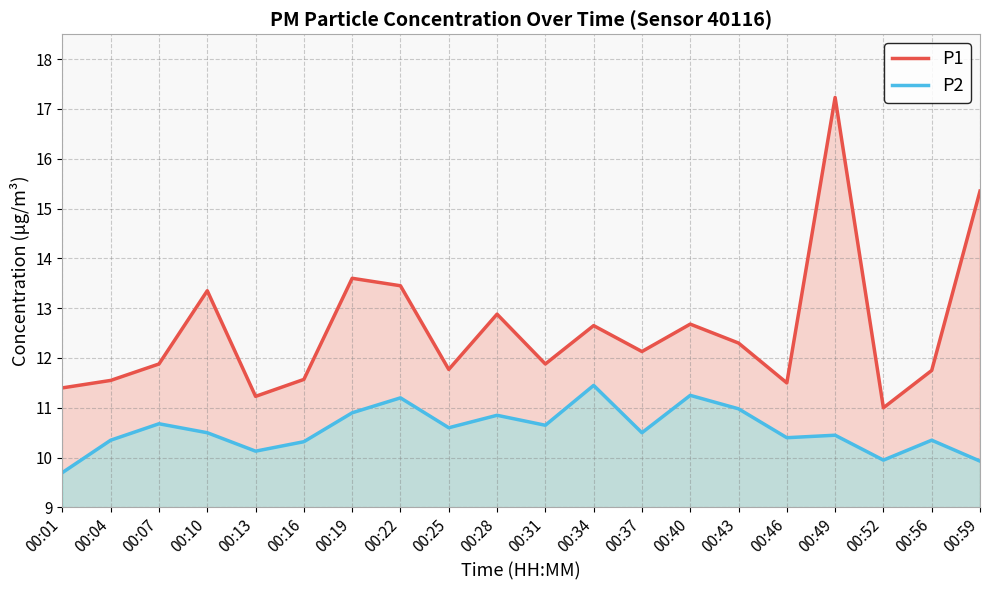

True or false: P1 has a value of 4.6 at 00:31.

False